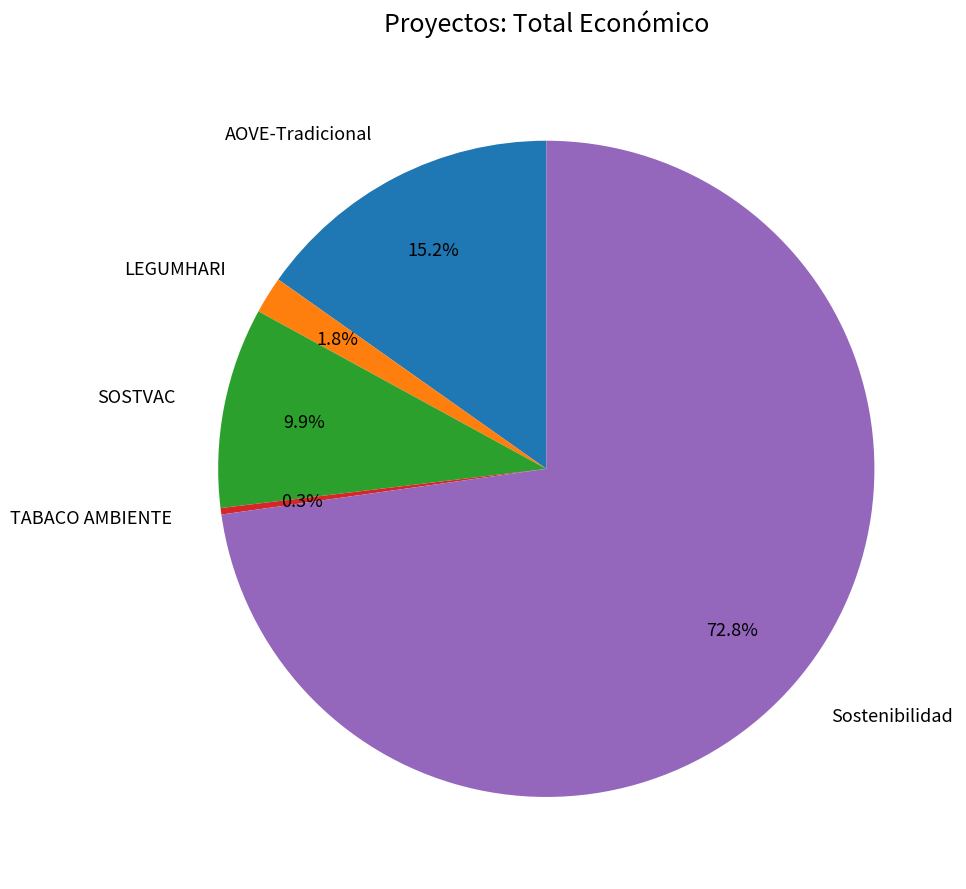

To the nearest percent, what is the combined percentage of LEGUMHARI and AOVE-Tradicional?

17%